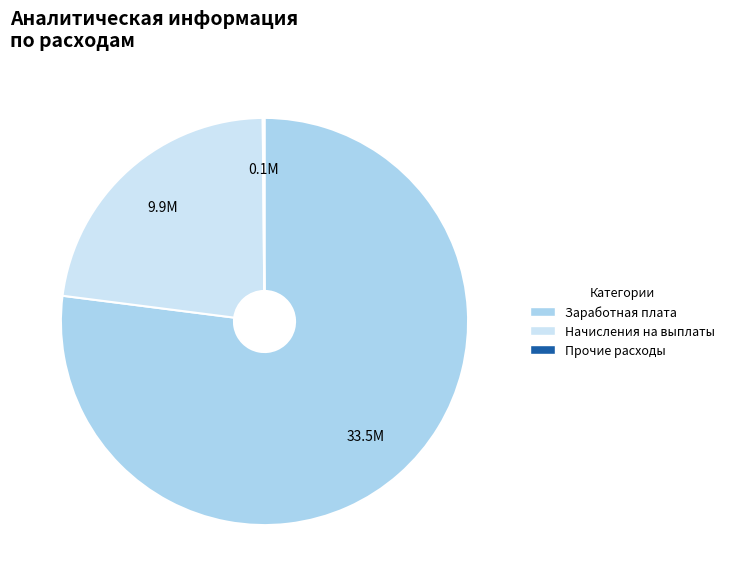

Is there a majority slice in this chart?

Yes